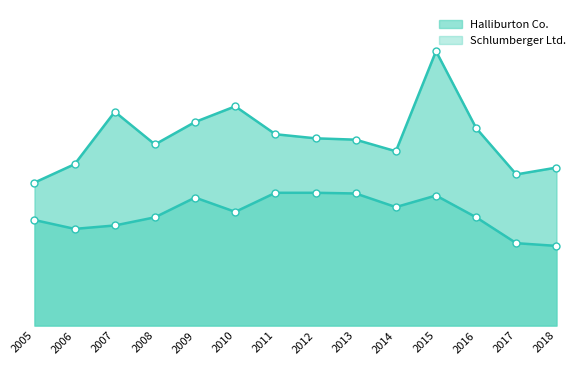

At which label is Halliburton Co. closest to 3?

2009